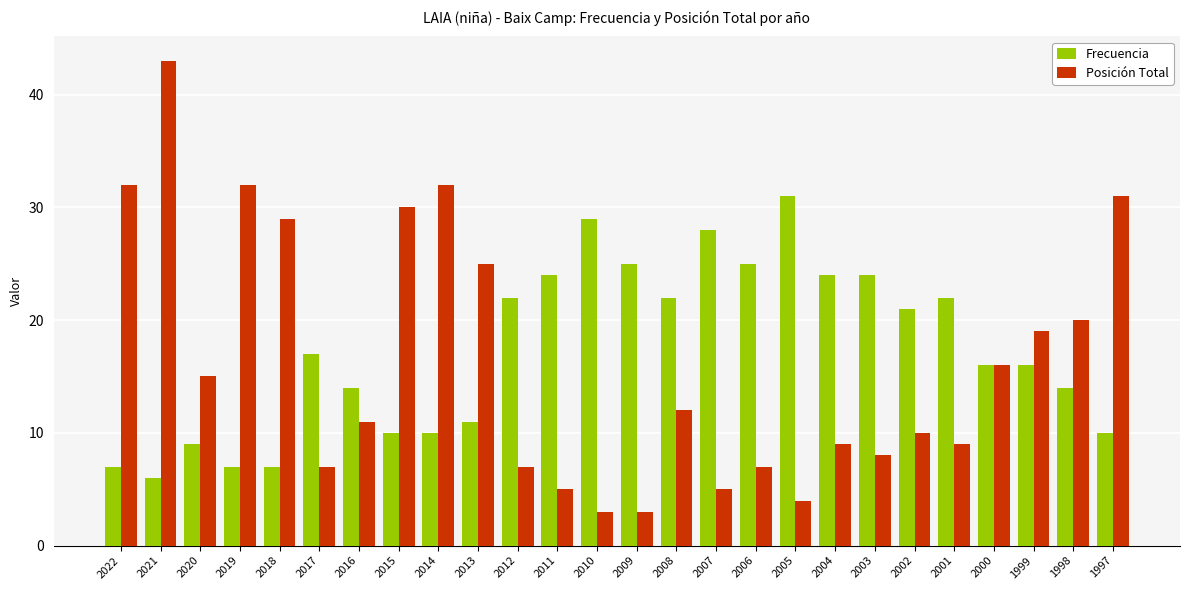

Reading left to right, what are all the values shown in this chart?

Frecuencia: 7	6	9	7	7	17	14	10	10	11	22	24	29	25	22	28	25	31	24	24	21	22	16	16	14	10
Posición Total: 32	43	15	32	29	7	11	30	32	25	7	5	3	3	12	5	7	4	9	8	10	9	16	19	20	31